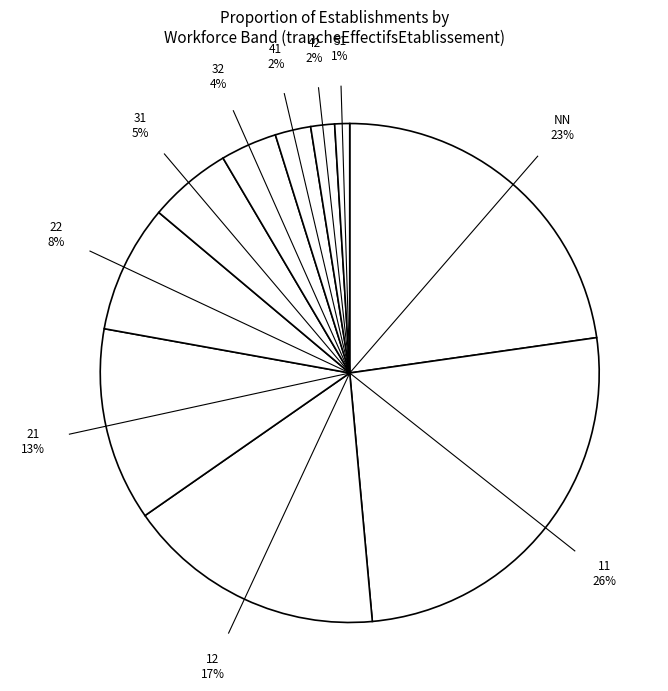

Which slice is the largest?

11